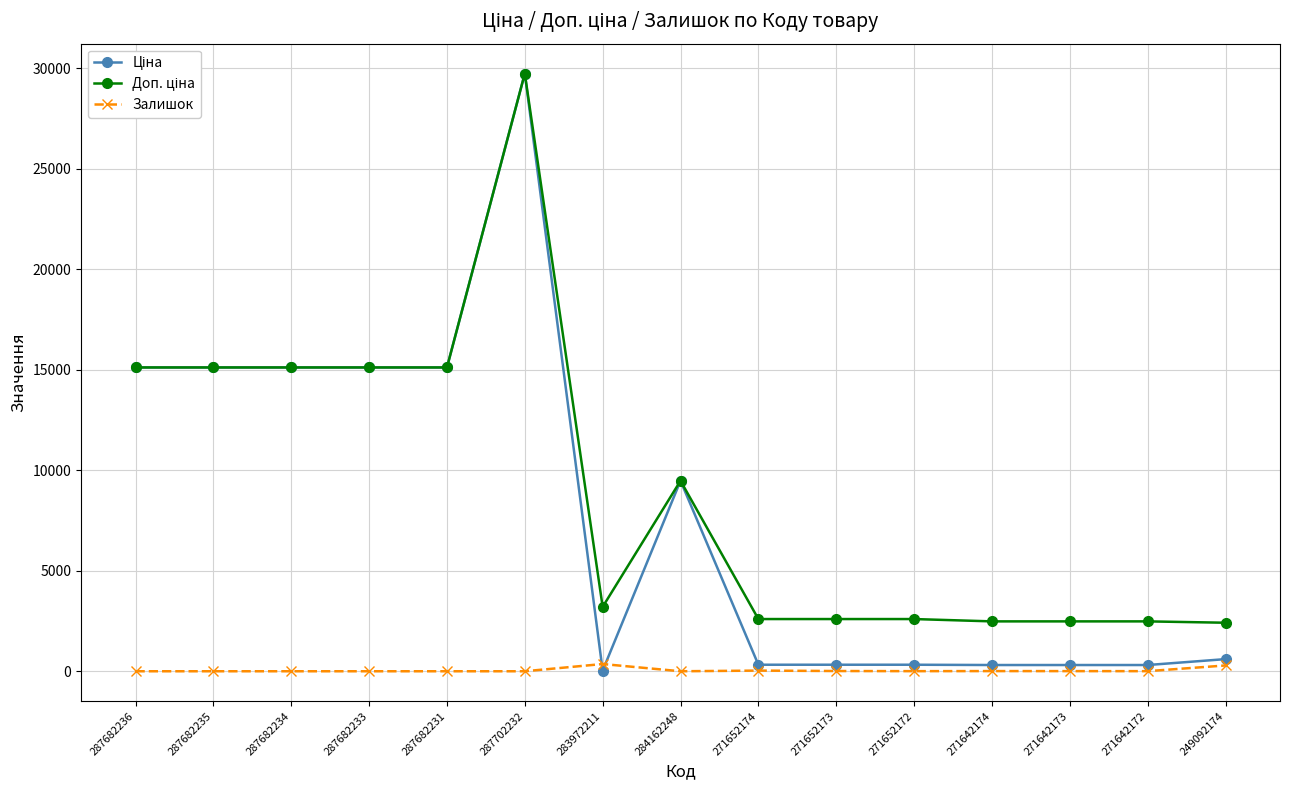

Does the chart display data point markers on the line(s)?

Yes